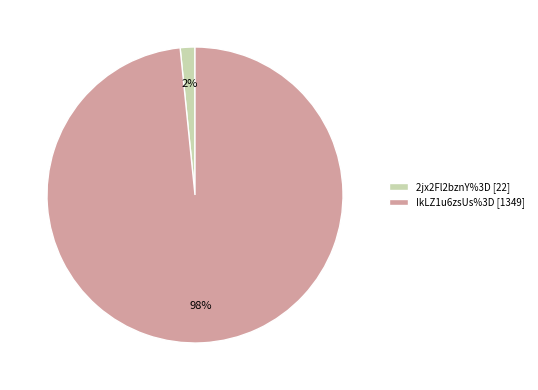

Combined, do 2jx2Fl2bznY%3D [22] and IkLZ1u6zsUs%3D [1349] account for over 50%?

Yes